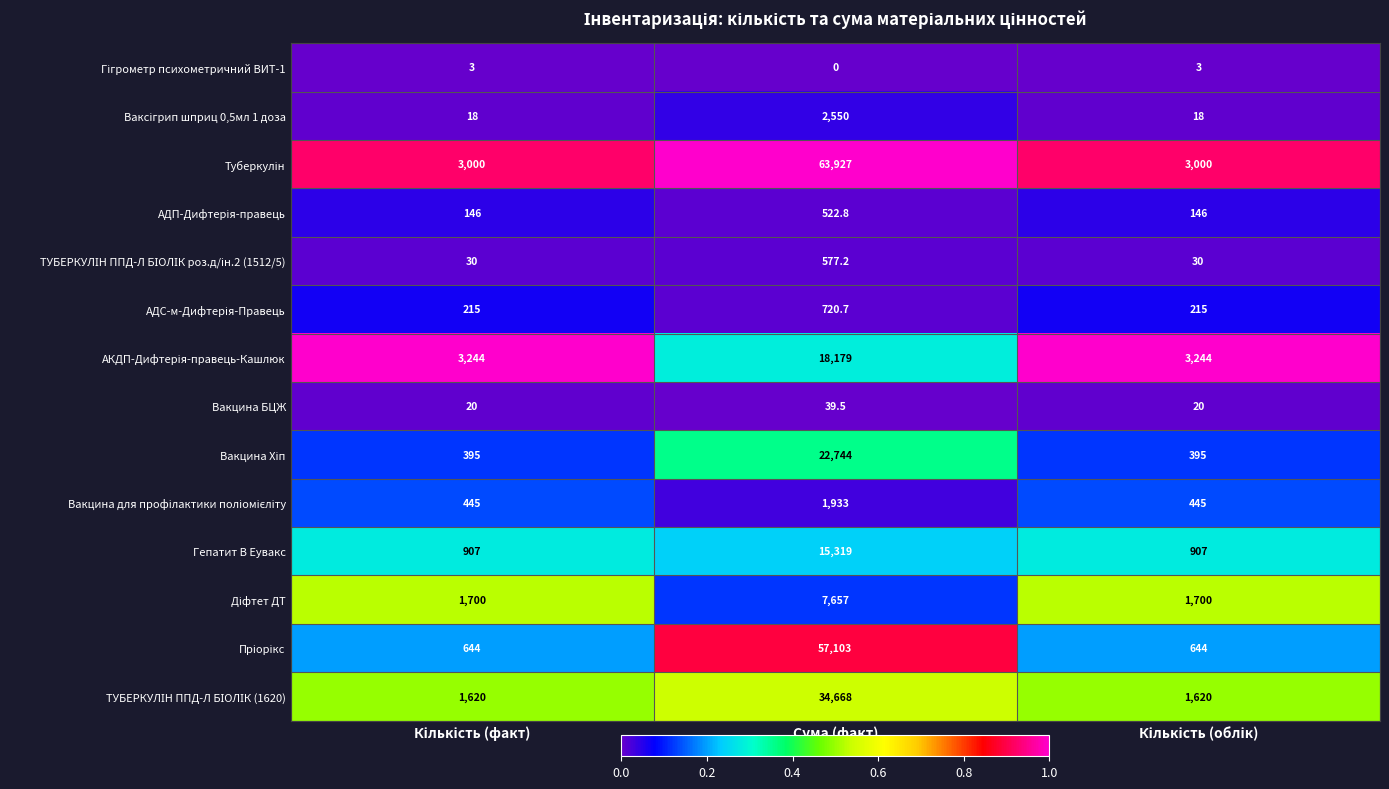

What is the spread (max minus min) of values at Сума (факт)?

63927.0